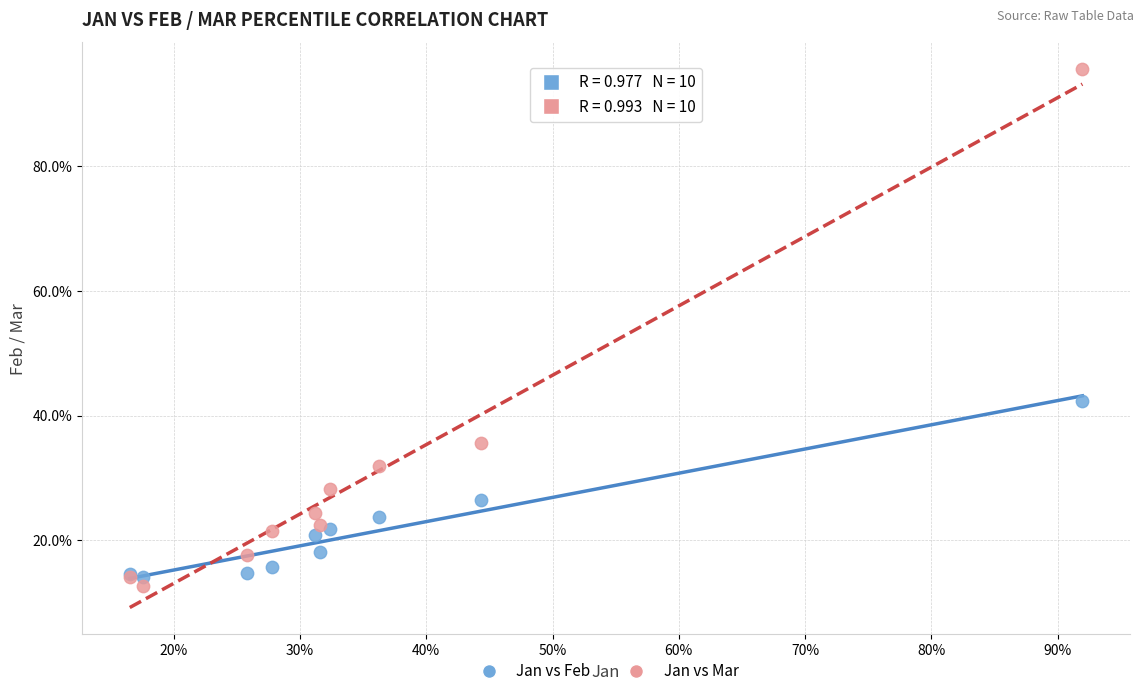

Which series reaches the minimum Y coordinate?

Jan vs Mar